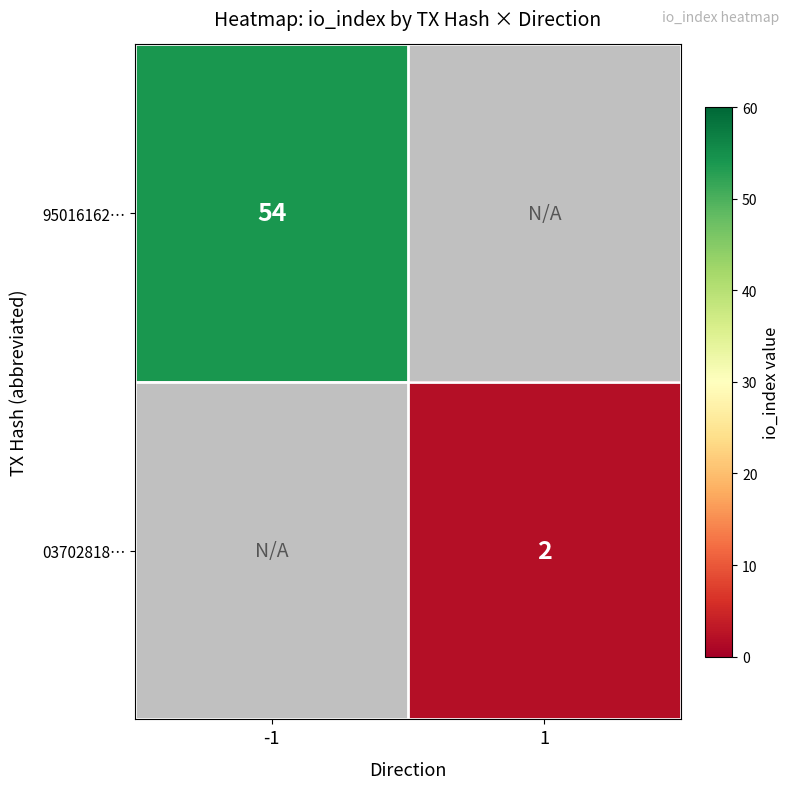

The value of 03702818… at 1 is 1.3. True or false?

False